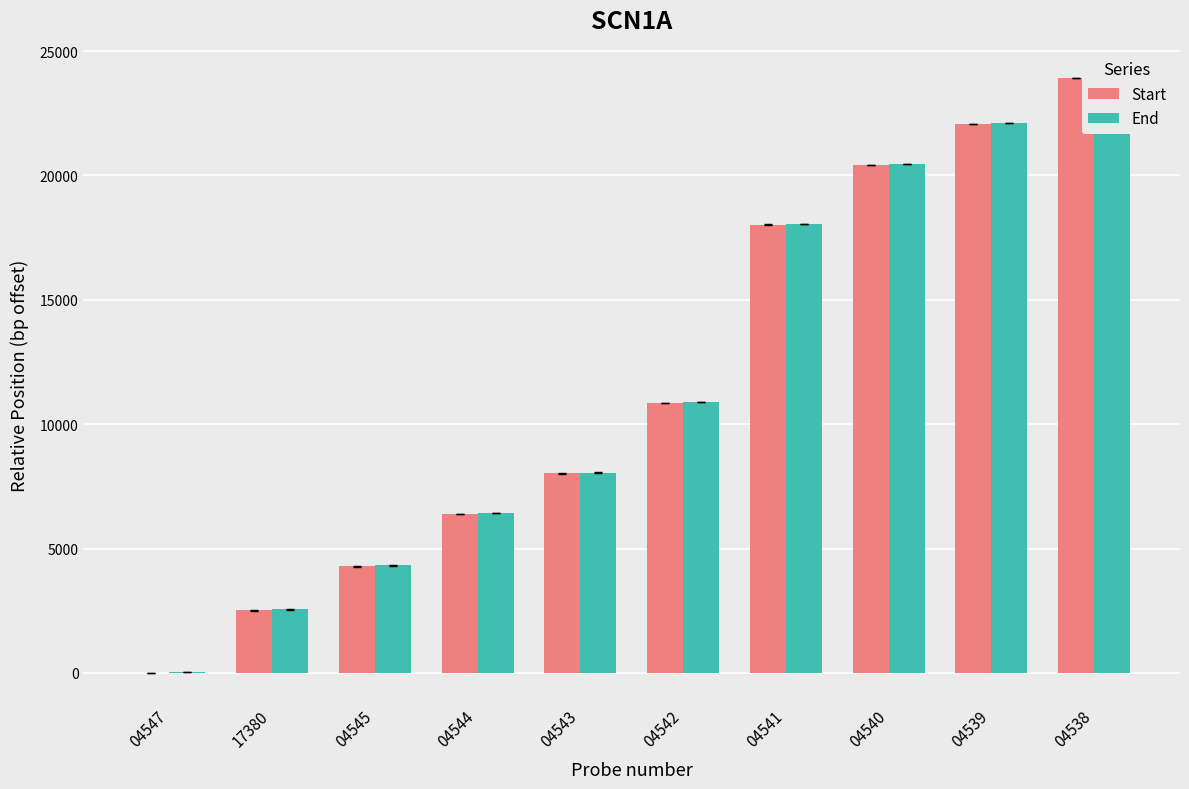

How many bars are there in total?

20